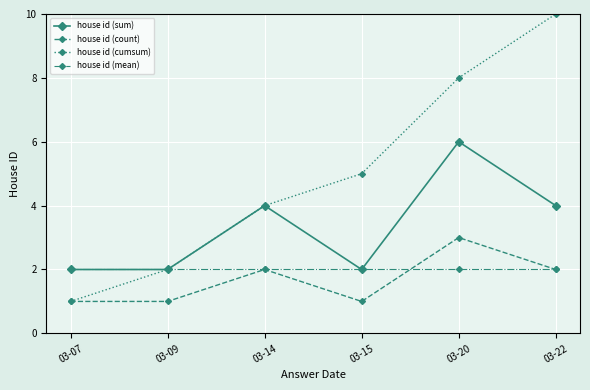

What is the difference between the maximum and second lowest values in the house id (count) series?

2